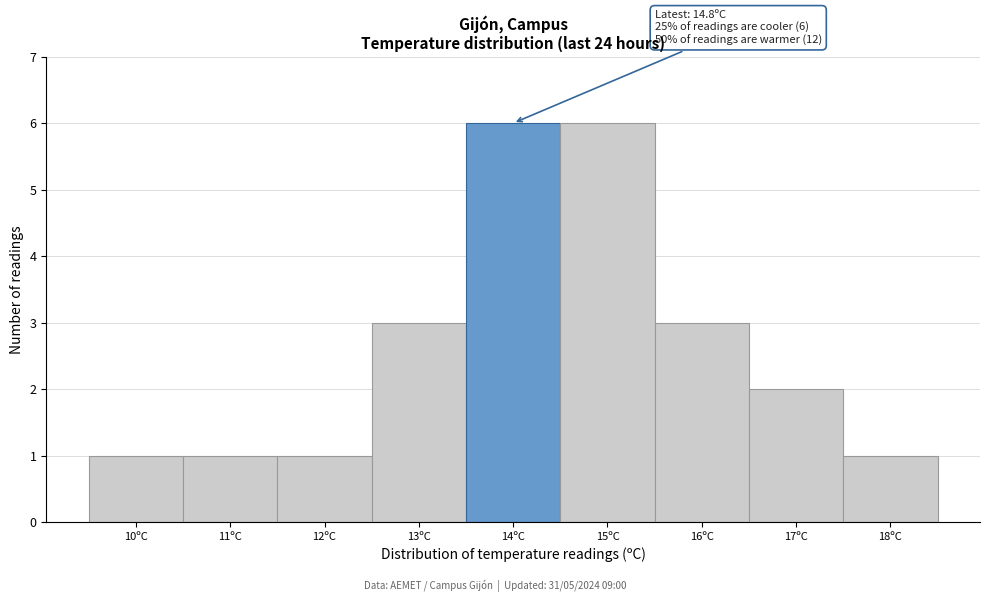

Reading left to right, what are all the values shown in this chart?

1	1	1	3	6	6	3	2	1